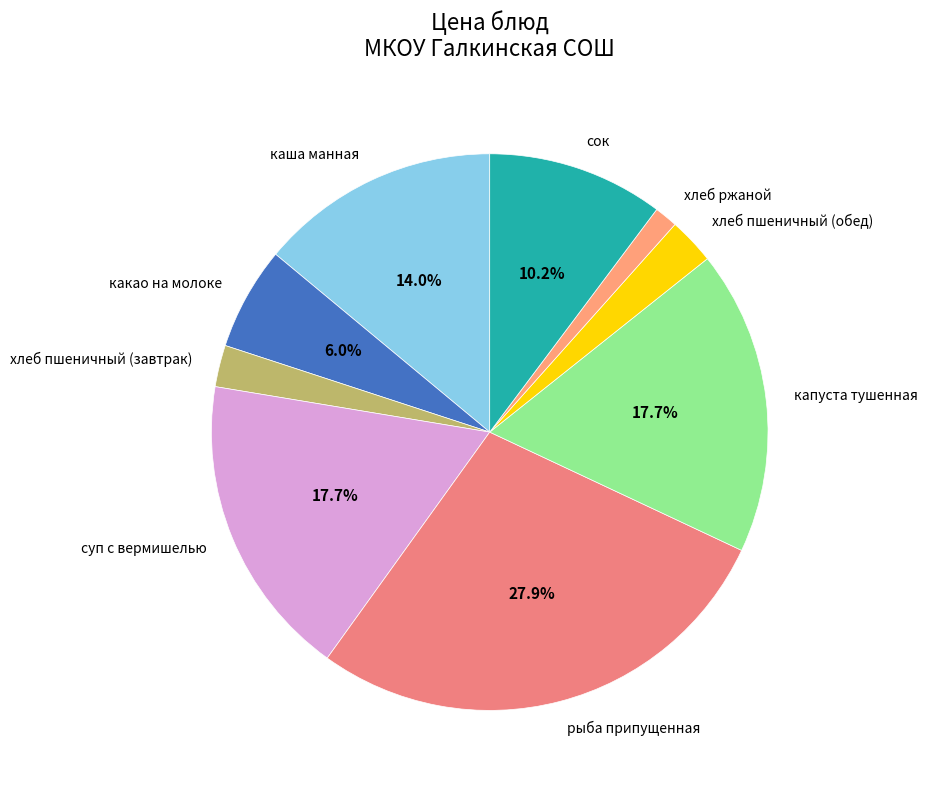

To the nearest percent, what portion does каша манная represent?

14%